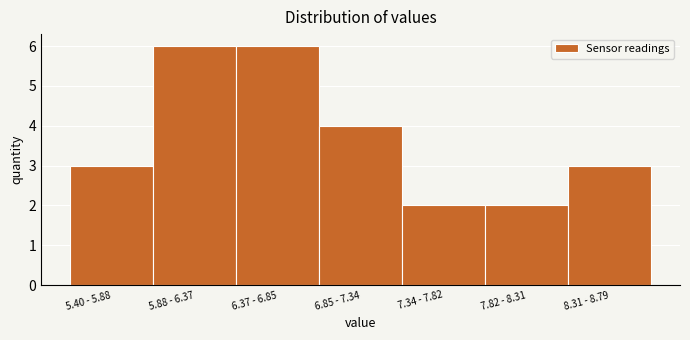

Reading left to right, what are all the values shown in this chart?

3	6	6	4	2	2	3